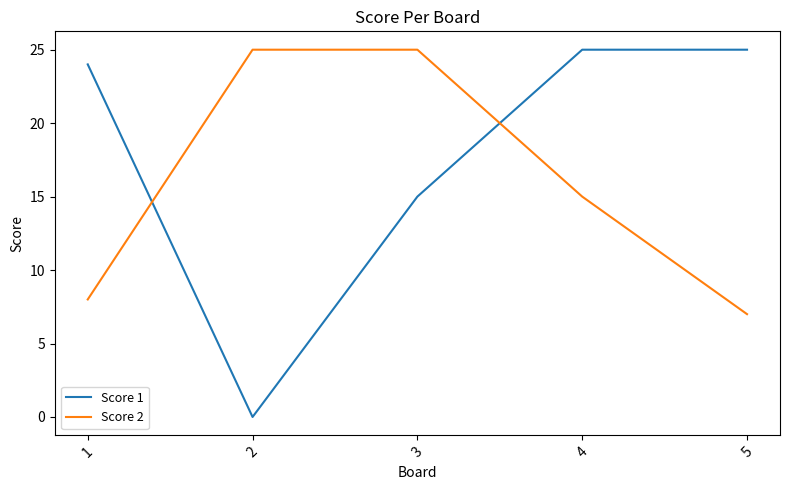

What is the minimum value for Score 2?

7